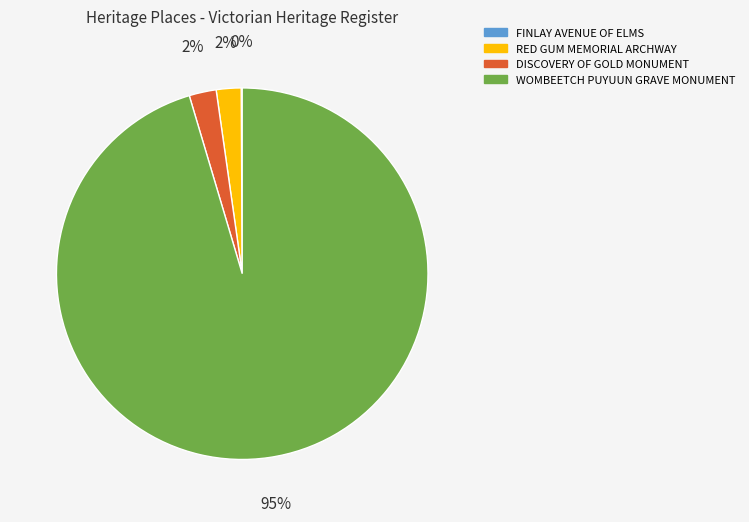

To the nearest percent, what percentage of the pie is RED GUM MEMORIAL ARCHWAY?

2%